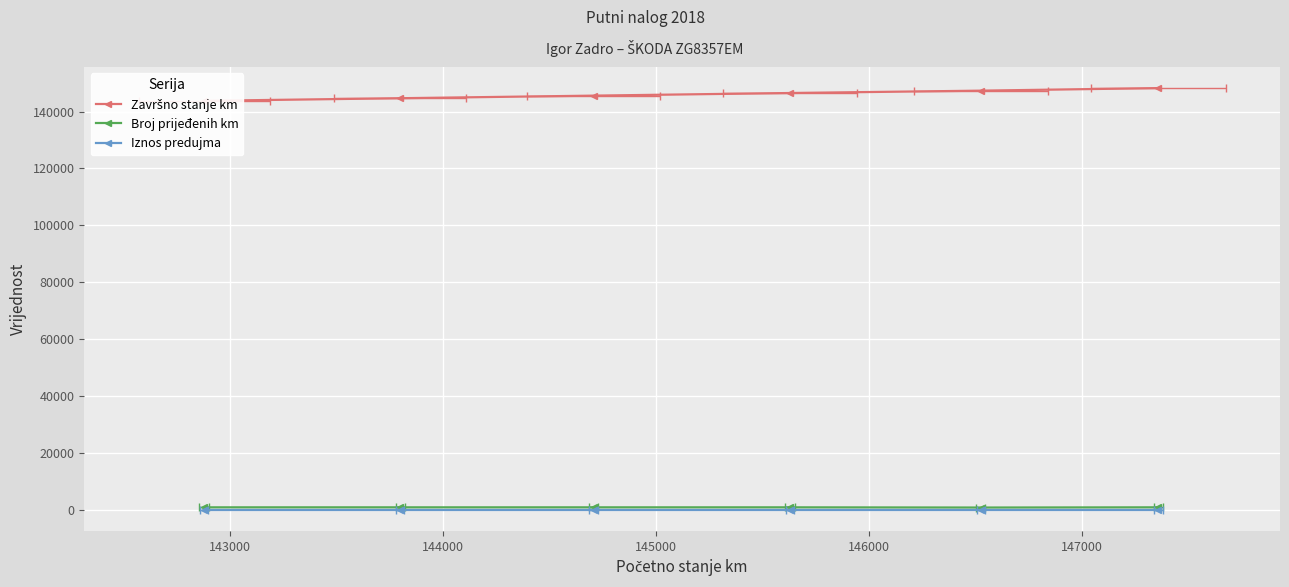

Which series has the widest spread of values?

Završno stanje km